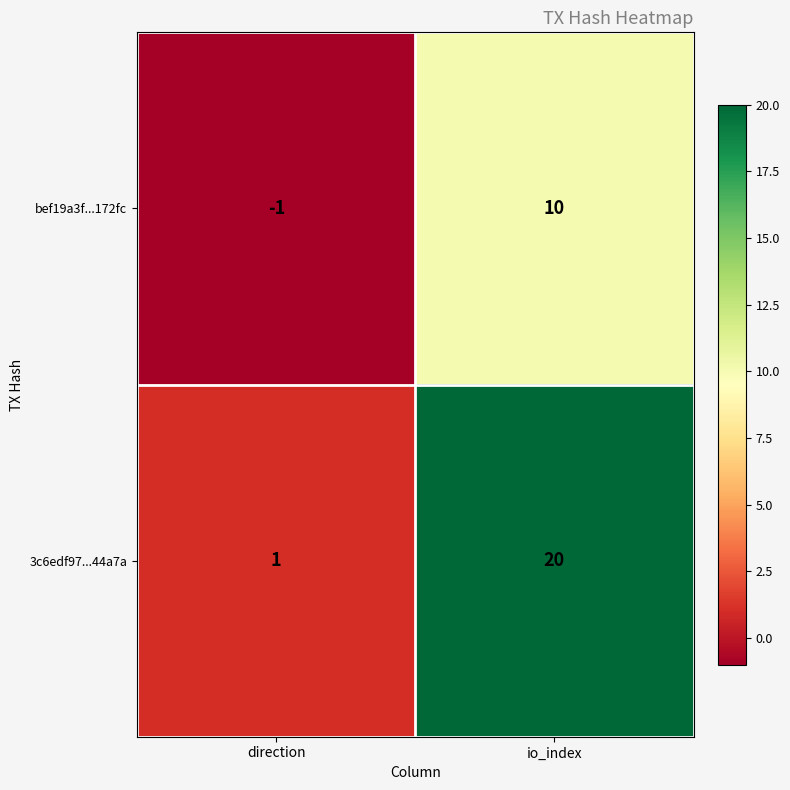

Where is bef19a3f...172fc nearest to the value 4?

direction